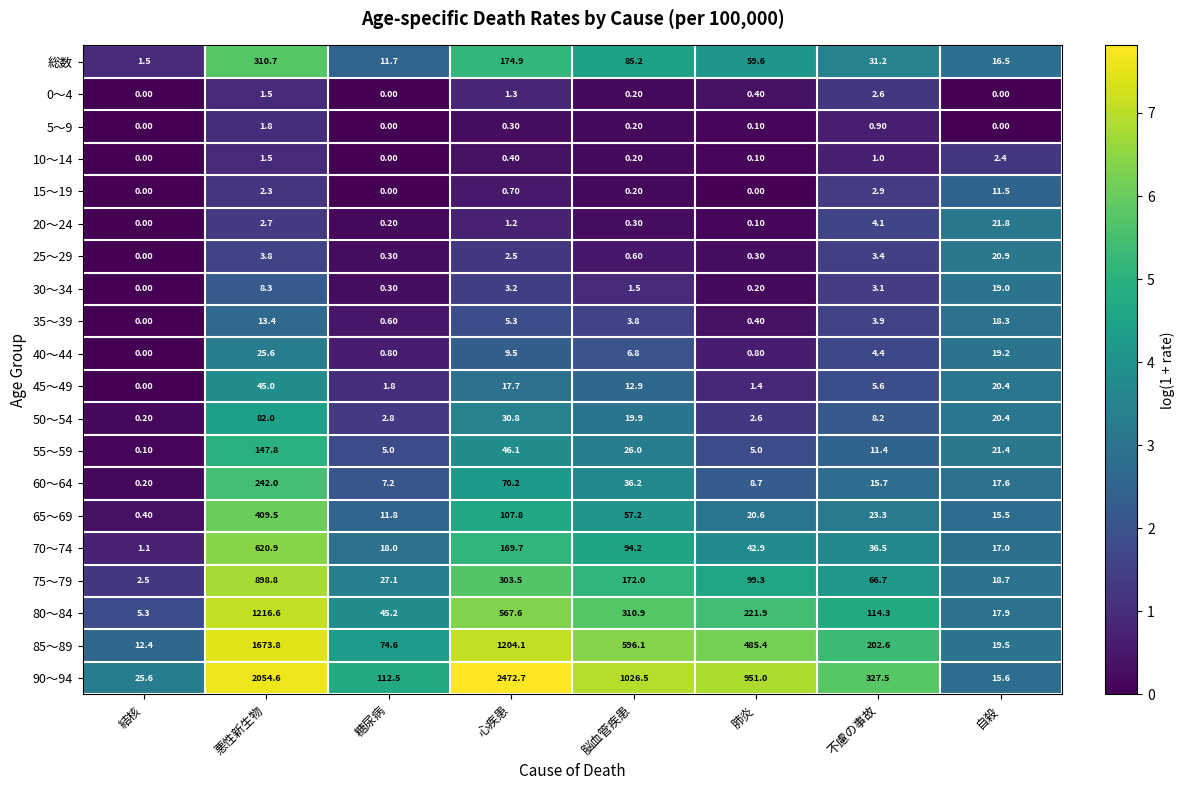

How many series are shown in this chart?

20